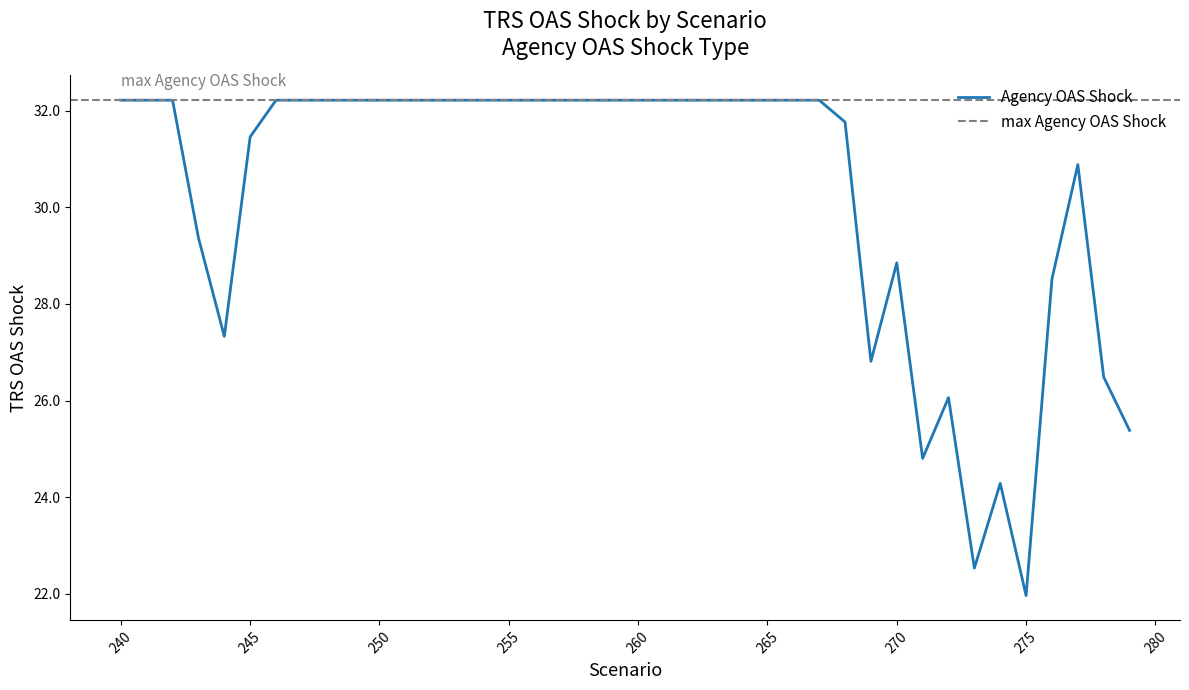

How many series are shown in this chart?

1